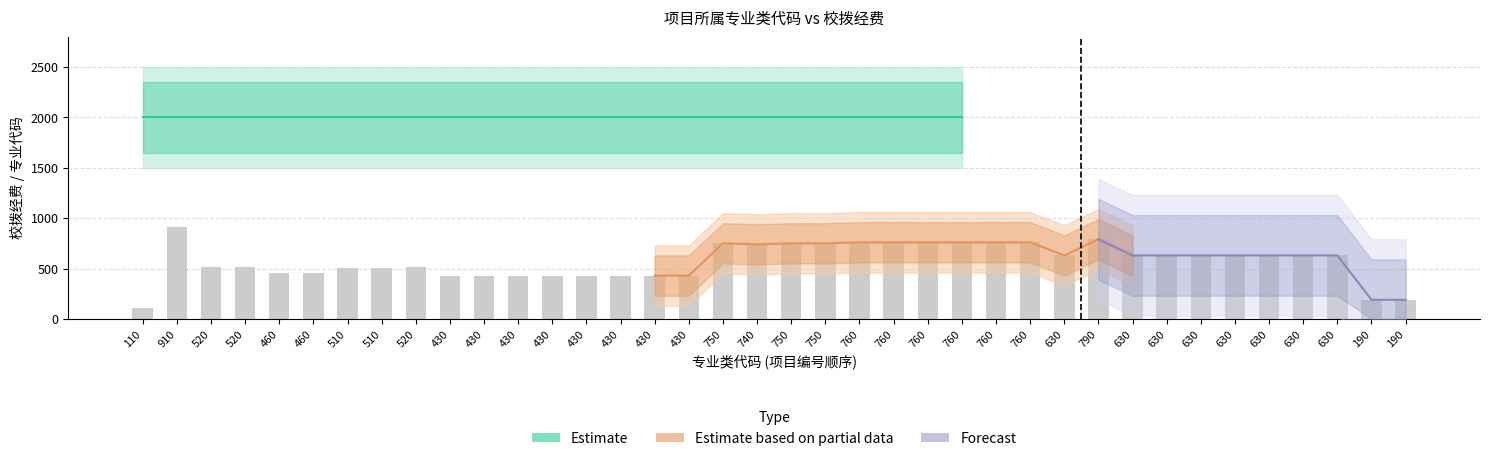

Does the chart contain stacked bars?

No